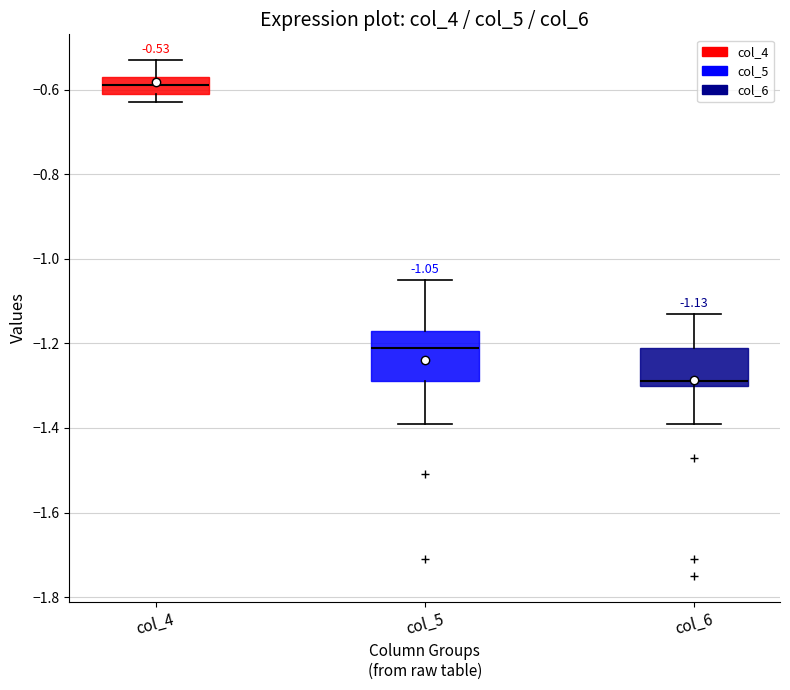

Which box is the tallest, from its lower edge to its upper edge?

col_5